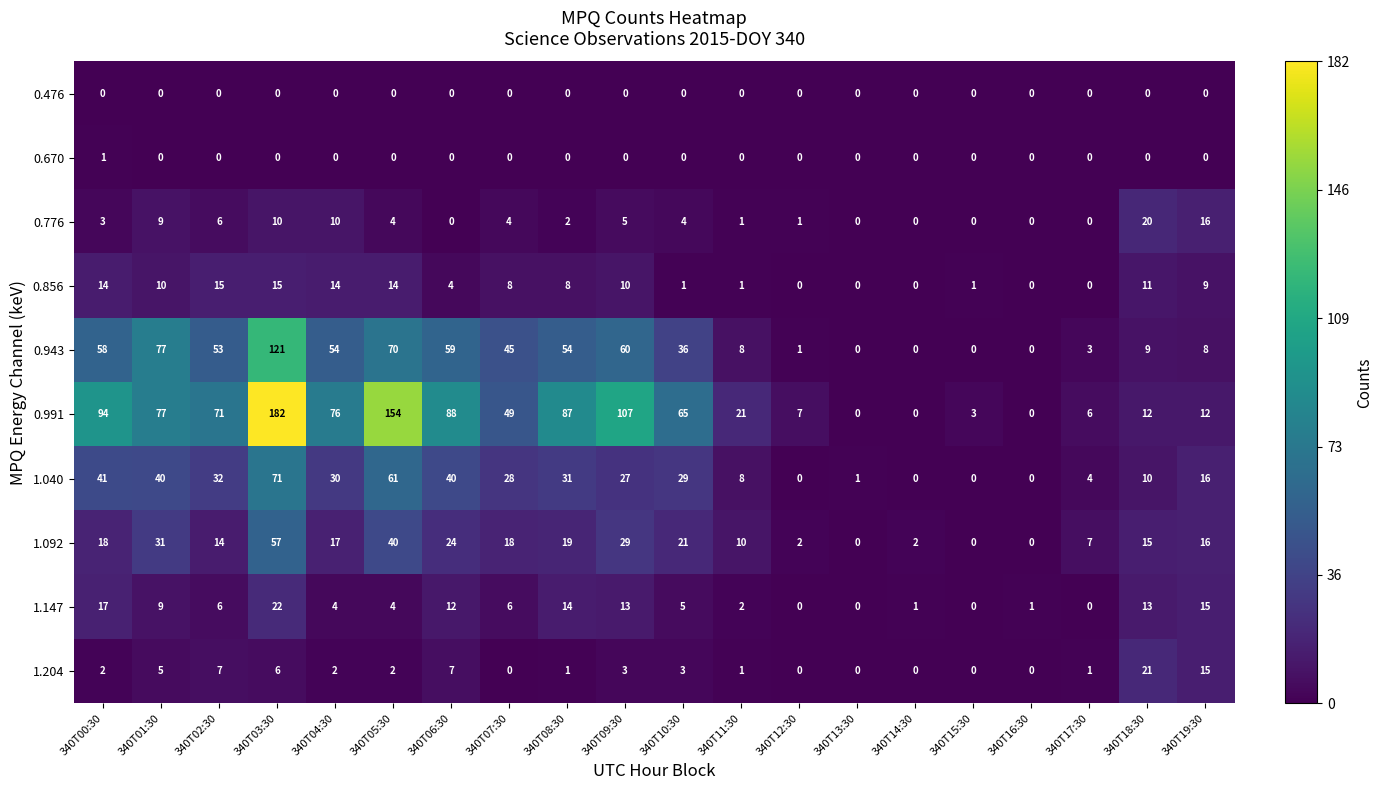

How many categories are shown in the chart?

20